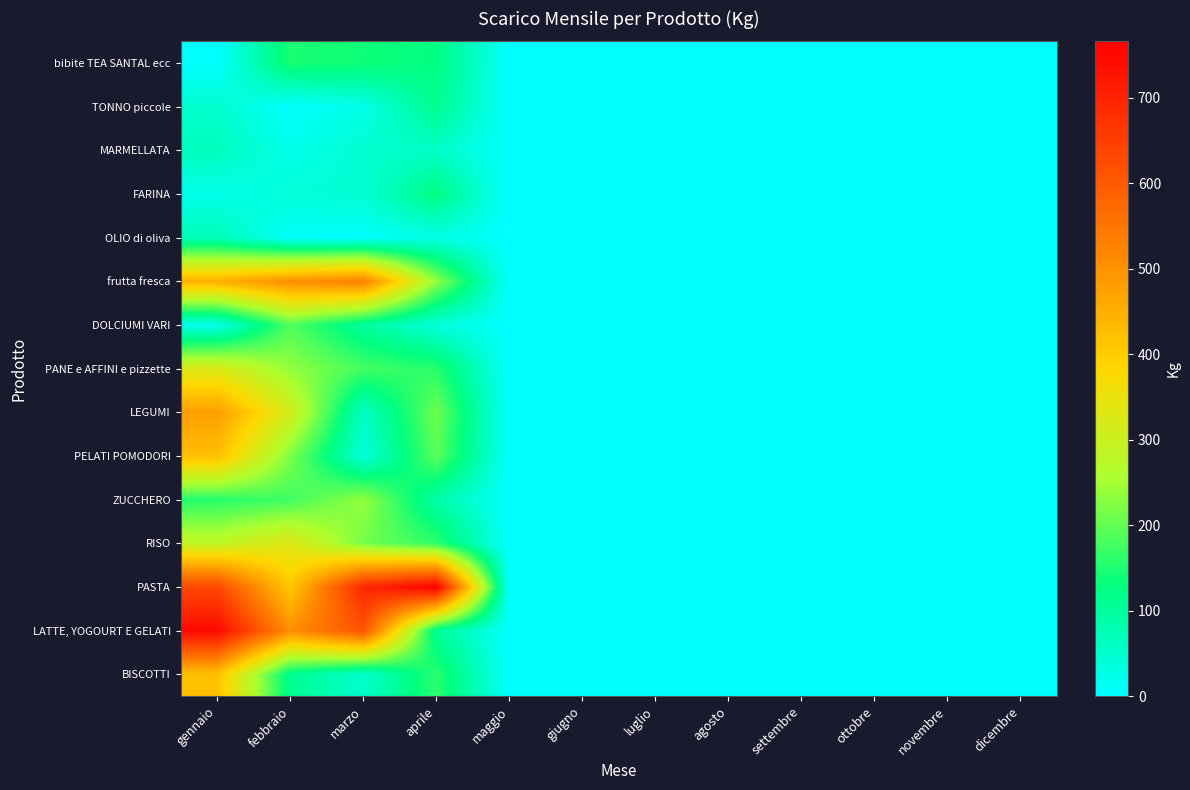

Count the number of data series in this chart.

15